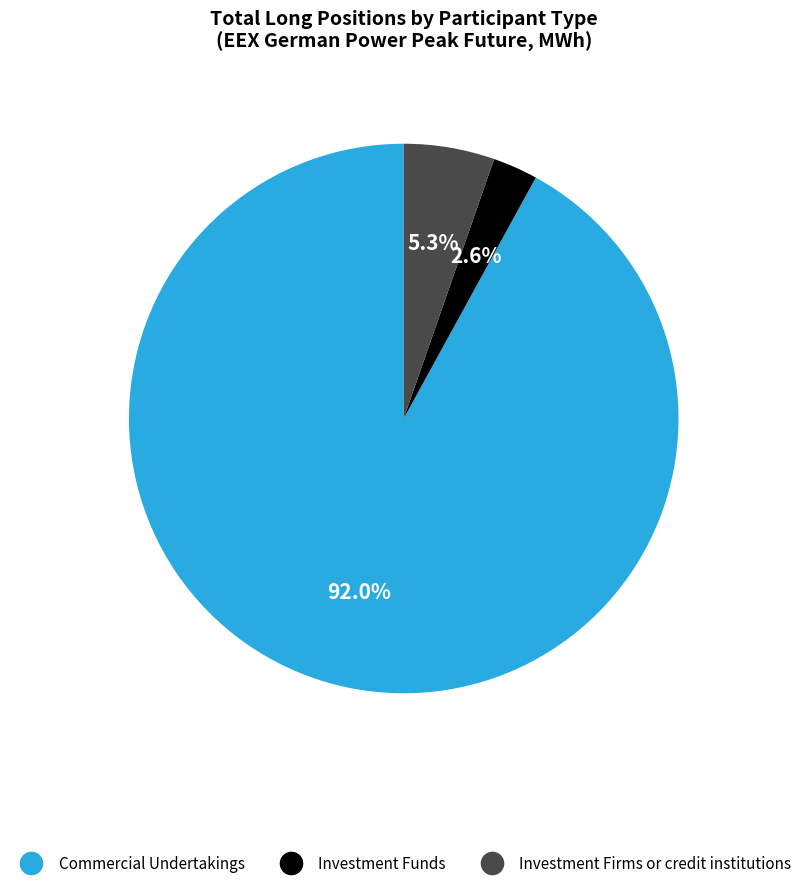

Is there a majority slice in this chart?

Yes